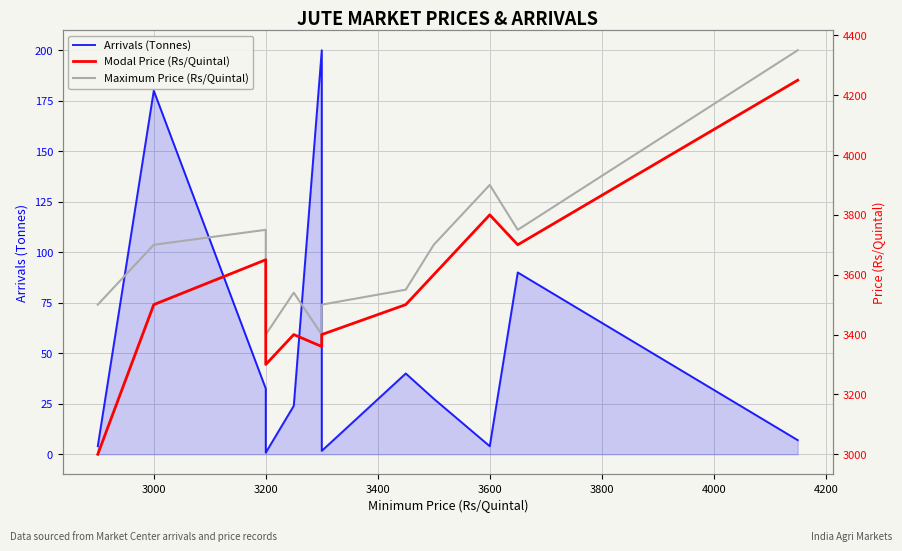

Reading left to right, extract all data points from this chart.

Arrivals (Tonnes): 4.0	180.0	32.5	0.8	24.0	200.0	1.7	40.0	27.5	4.0	90.0	7.0
Modal Price (Rs/Quintal): 3000.0	3500.0	3650.0	3300.0	3400.0	3360.0	3400.0	3500.0	3600.0	3800.0	3700.0	4250.0
Maximum Price (Rs/Quintal): 3500.0	3700.0	3750.0	3400.0	3540.0	3400.0	3500.0	3550.0	3700.0	3900.0	3750.0	4350.0